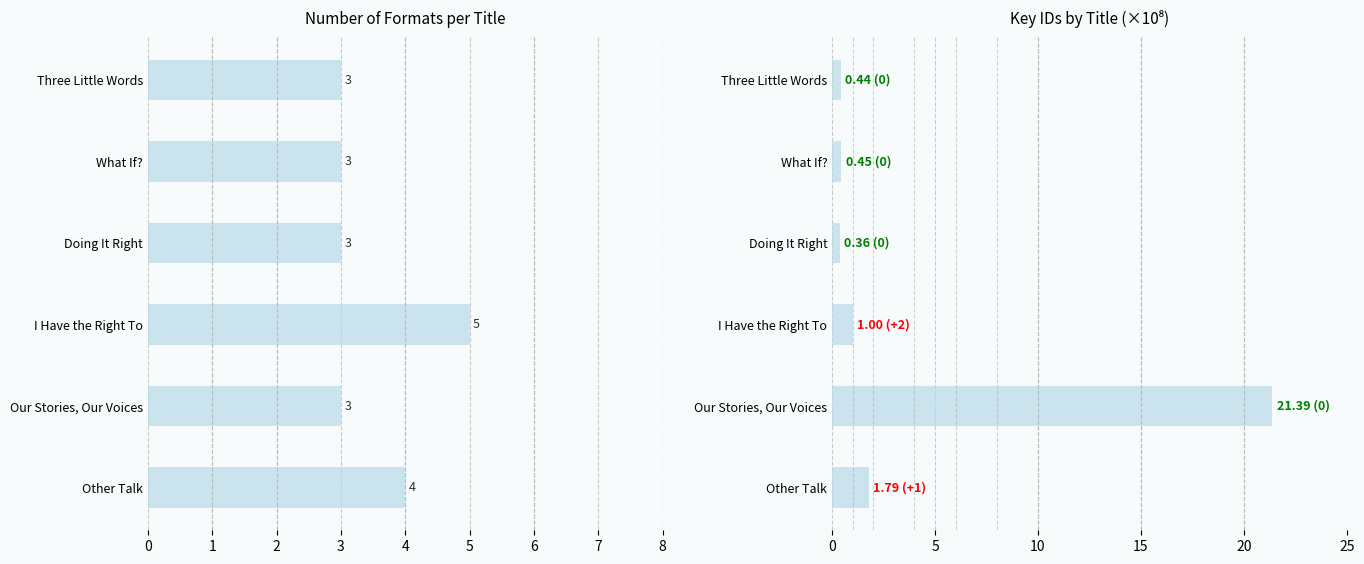

Rank the categories by Key (x1e8) value from highest to lowest.

Our Stories, Our Voices, Other Talk, I Have the Right To, What If?, Three Little Words, Doing It Right